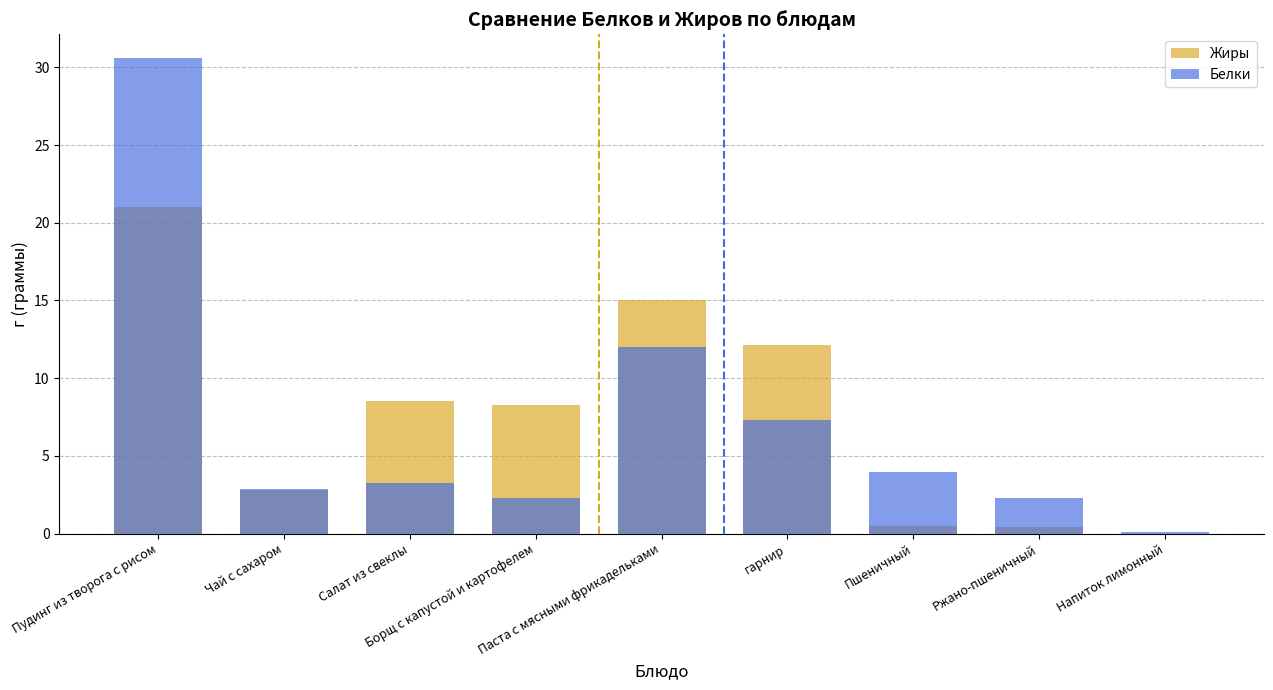

Which series has the largest total across all categories?

Жиры